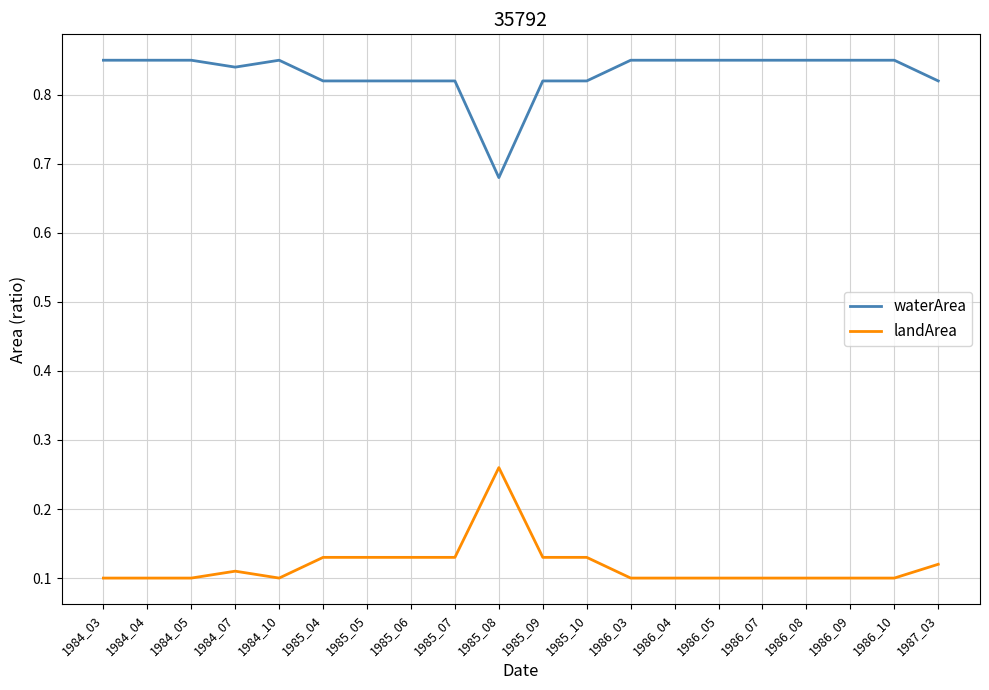

Rank the series by their average value, from highest to lowest.

waterArea, landArea